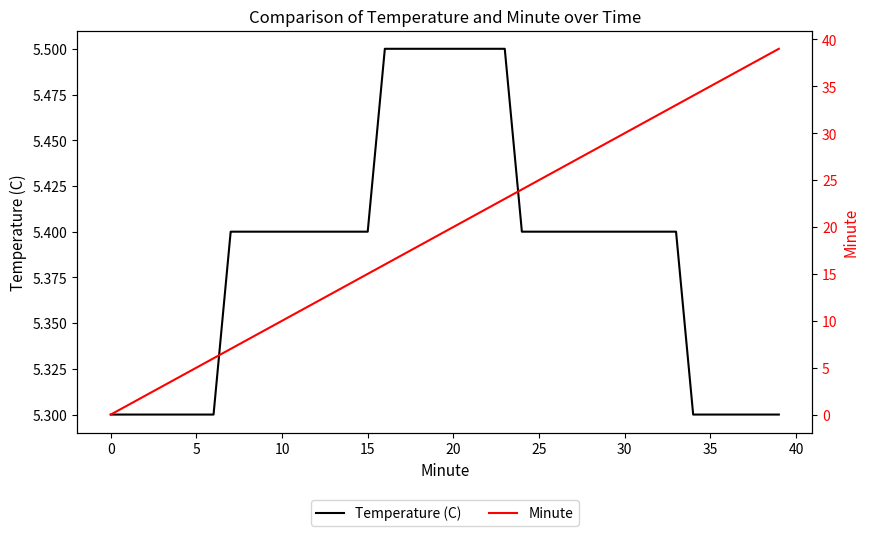

What is the value of the Minute point at the 32nd from the left?

31.0